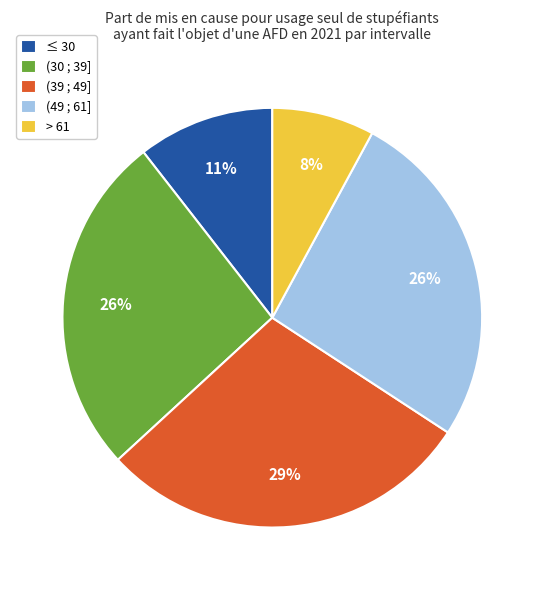

Which slice is the largest?

(39 ; 49]